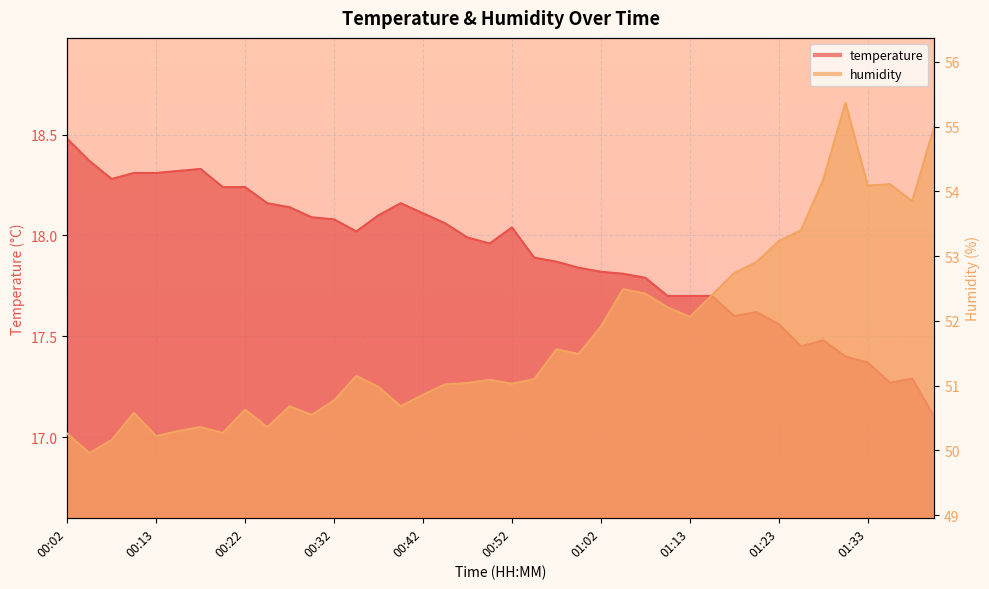

How many categories are shown in the chart?

40